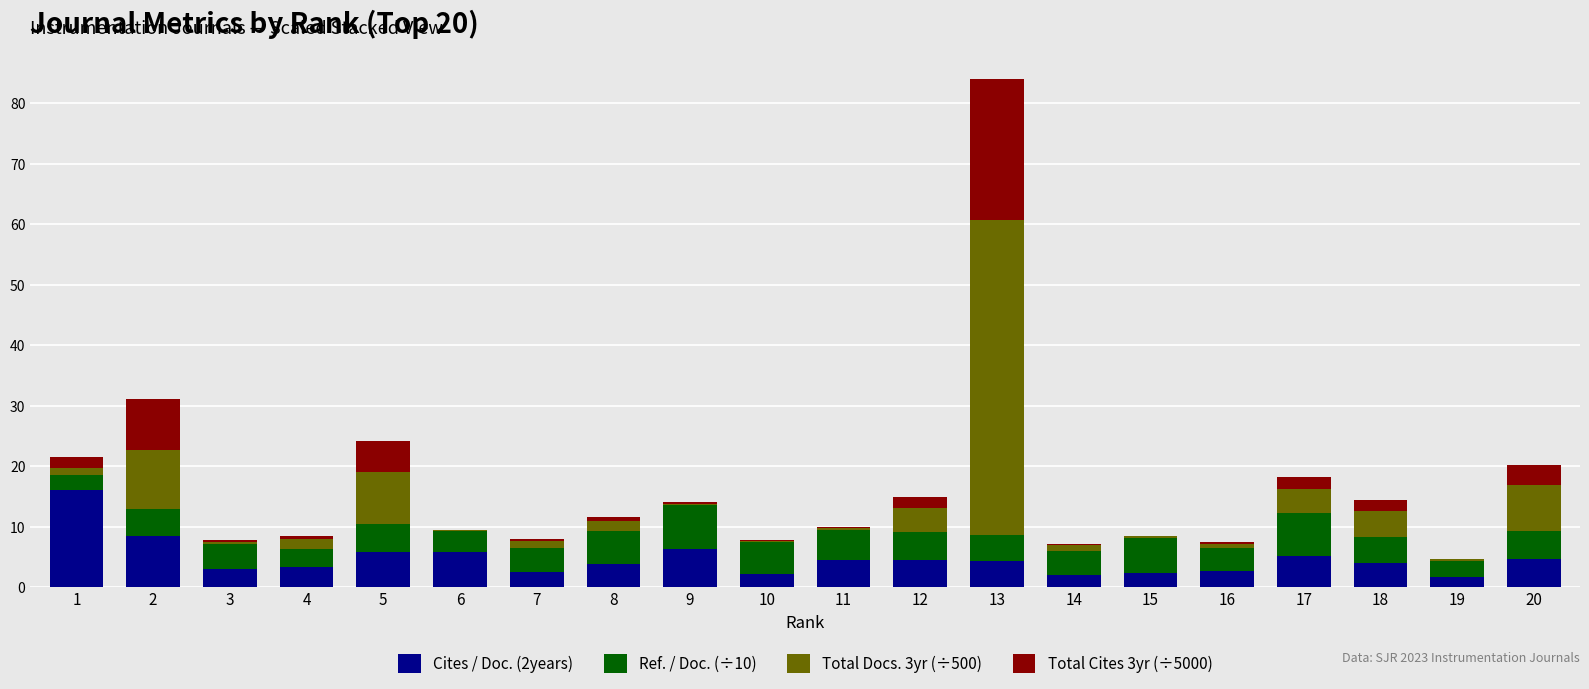

What is the sum of all Cites / Doc. (2years) values?

93.0